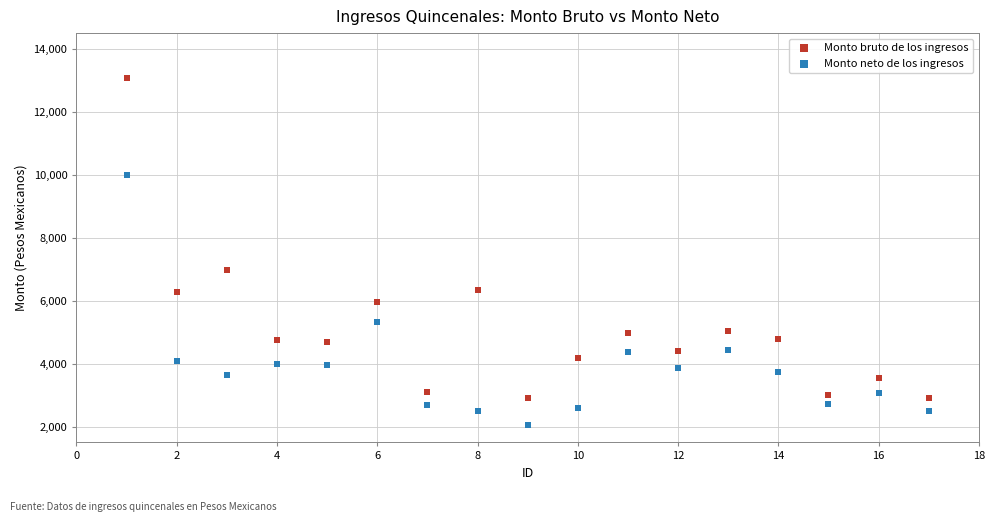

What are all the series names shown in the legend?

Monto bruto de los ingresos, Monto neto de los ingresos